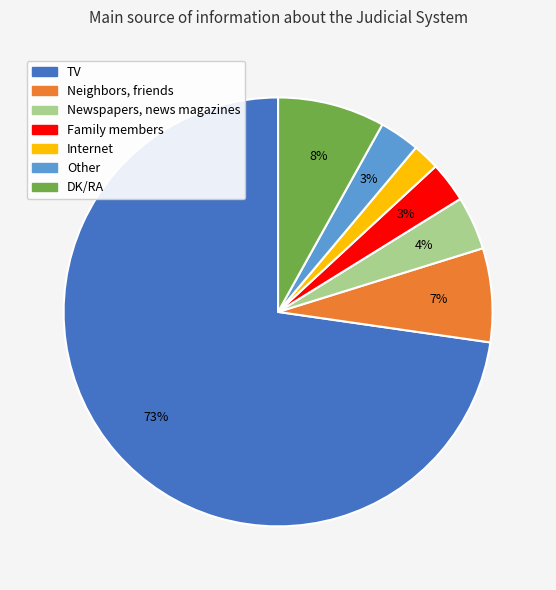

Count the number of slices in the pie.

7